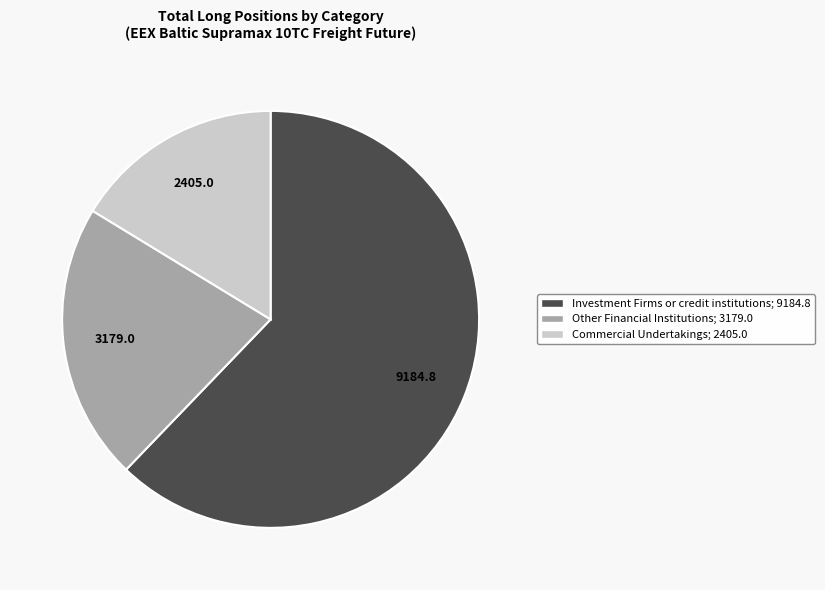

Is there any slice that represents more than half of the pie?

Yes